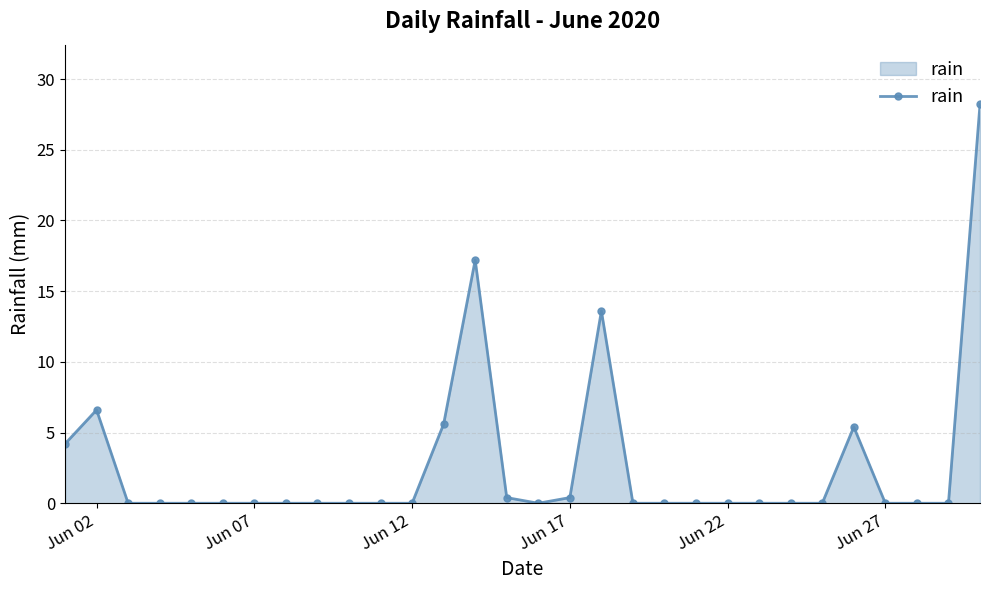

What is the sum of all values?

81.6